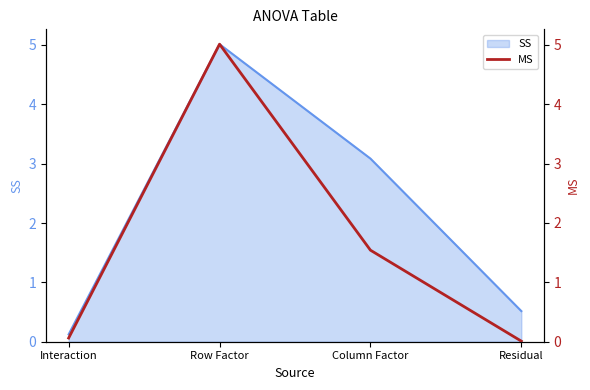

List the labels in order of value, smallest first.

Residual, Interaction, Column Factor, Row Factor